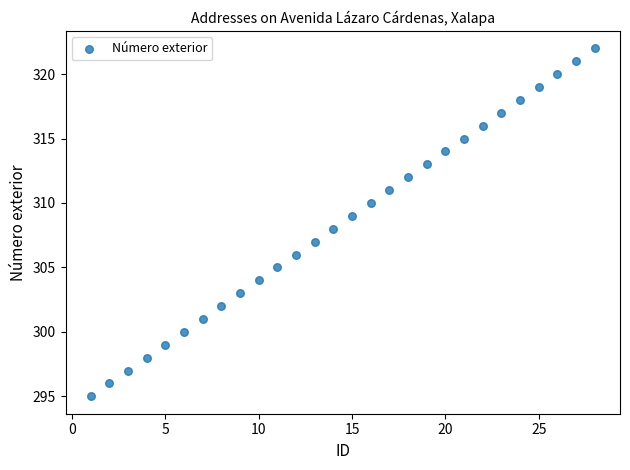

What is the range of Y values (max minus min)?

27